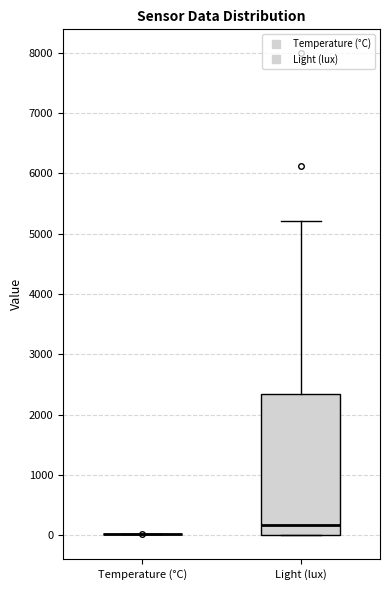

Where does the upper whisker of the box for Light (lux) end on the y-axis? The values are not printed on the chart, so give them approximately, as read against the axis.

5200